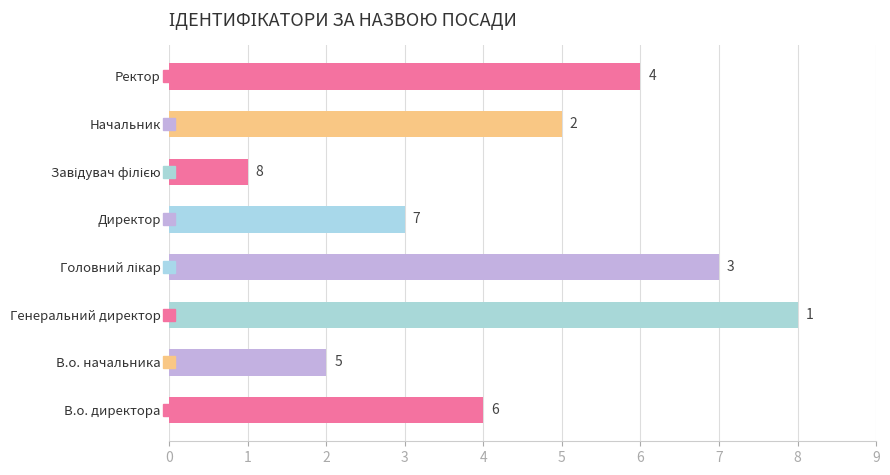

How many values are below 5?

4